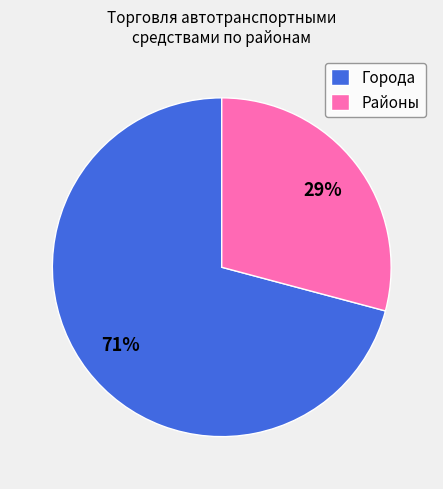

To the nearest percent, what percentage of the pie is Города?

71%